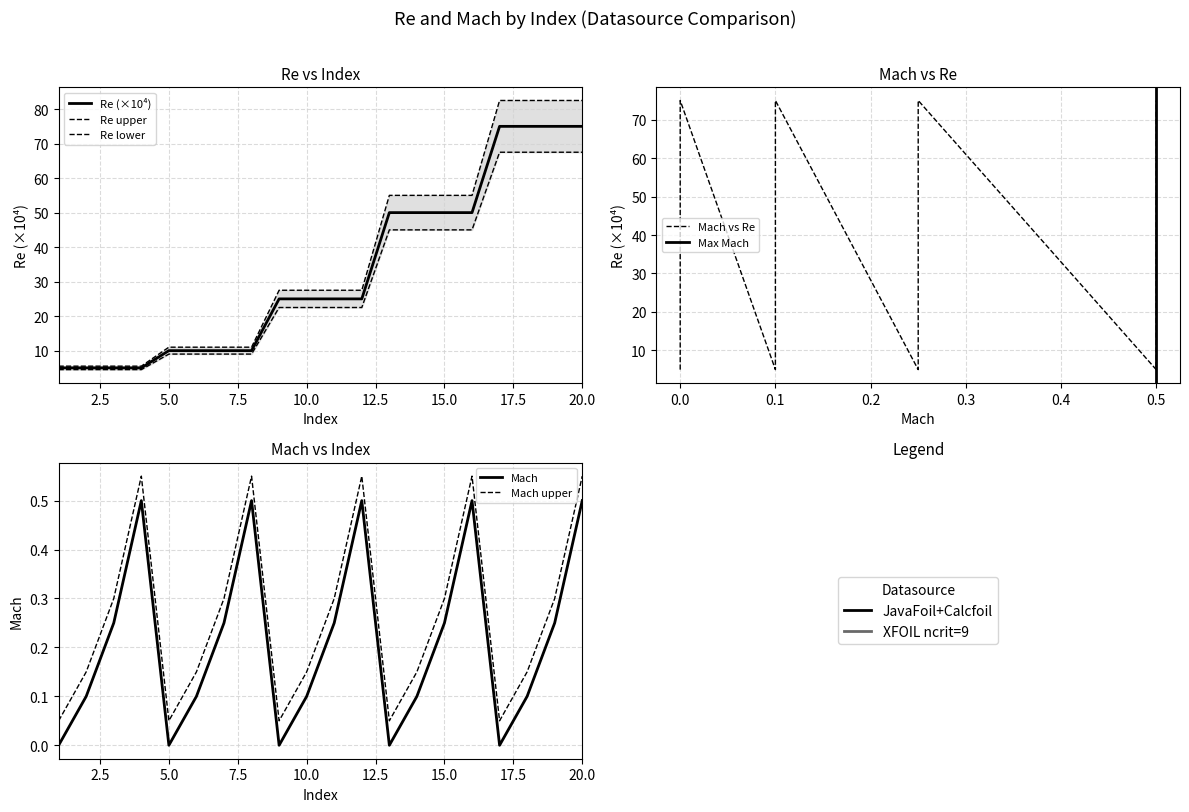

Between 7 and 13, which series saw the biggest shift?

Re